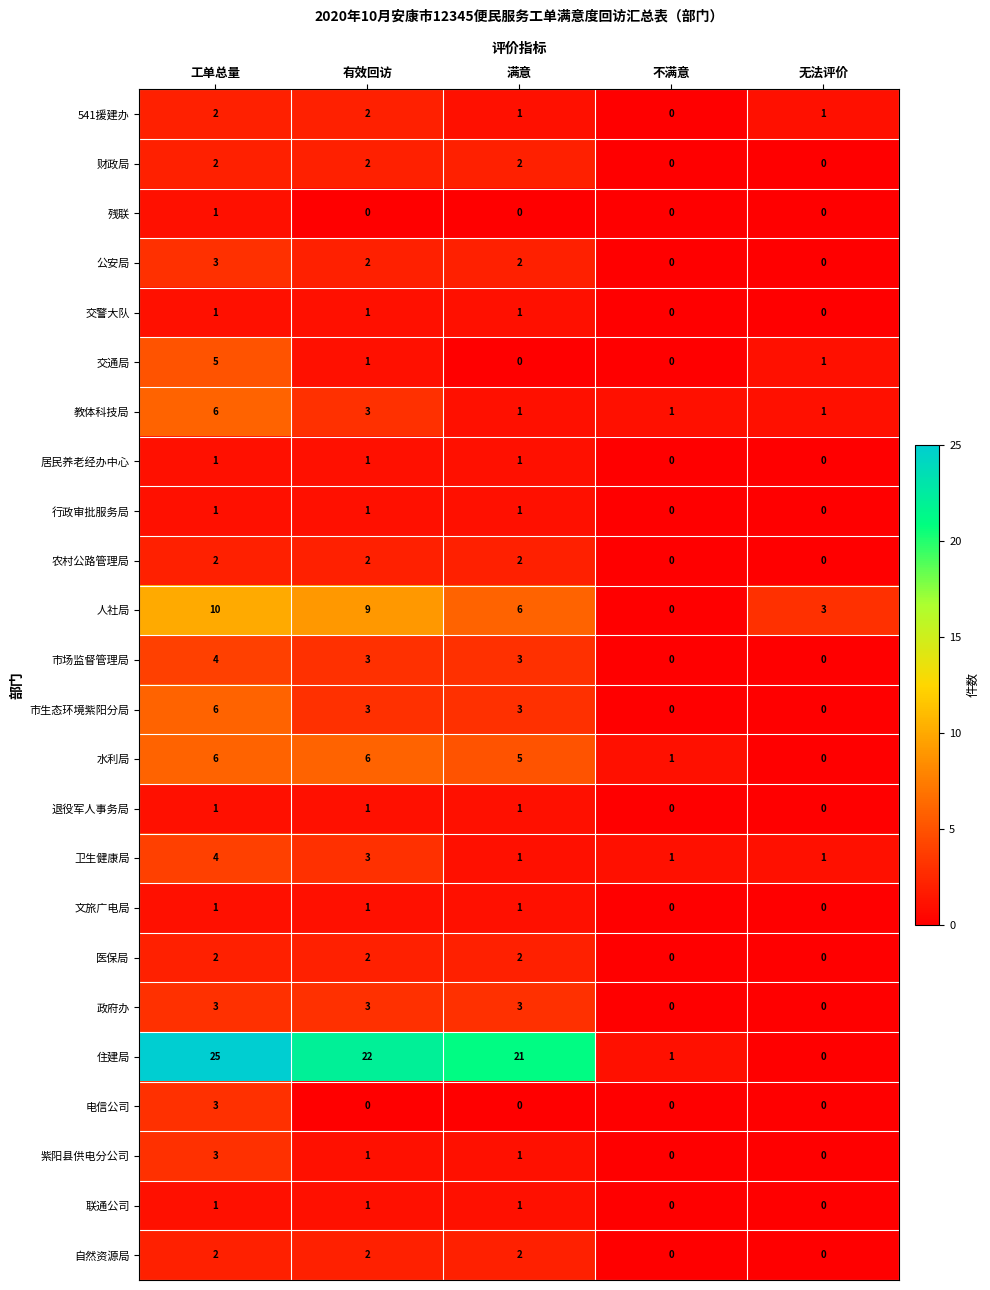

At which category is the sum across all series the highest?

工单总量